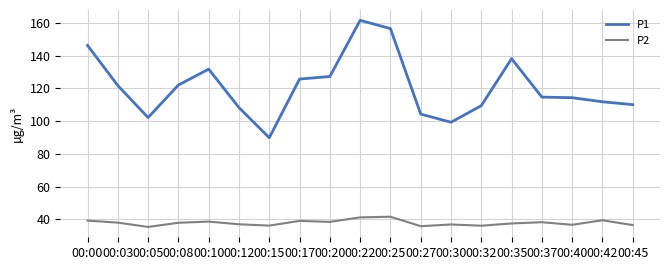

Which series has the largest total across all categories?

P1